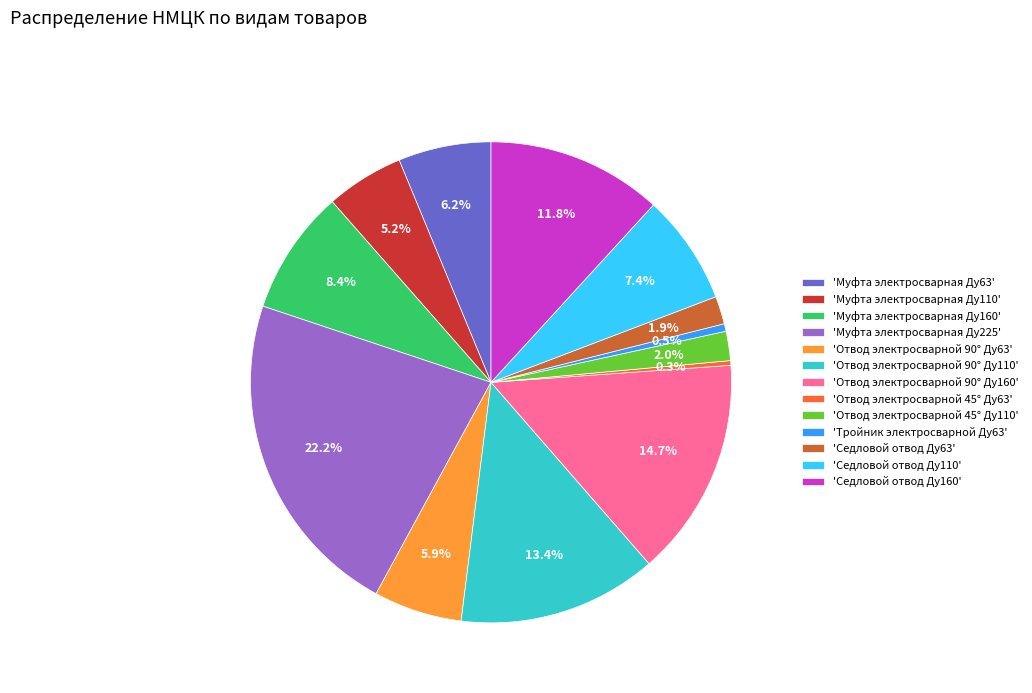

Which slice is the largest?

'Муфта электросварная Ду225'